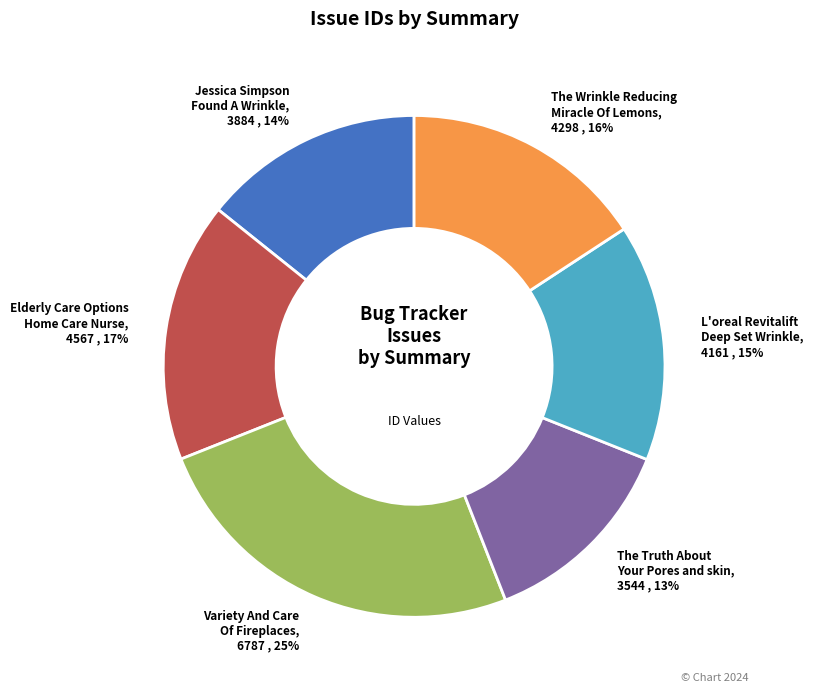

Which has a higher value, Jessica Simpson Found A Wrinkle or Elderly Care Options Home Care Nurse?

Elderly Care Options Home Care Nurse